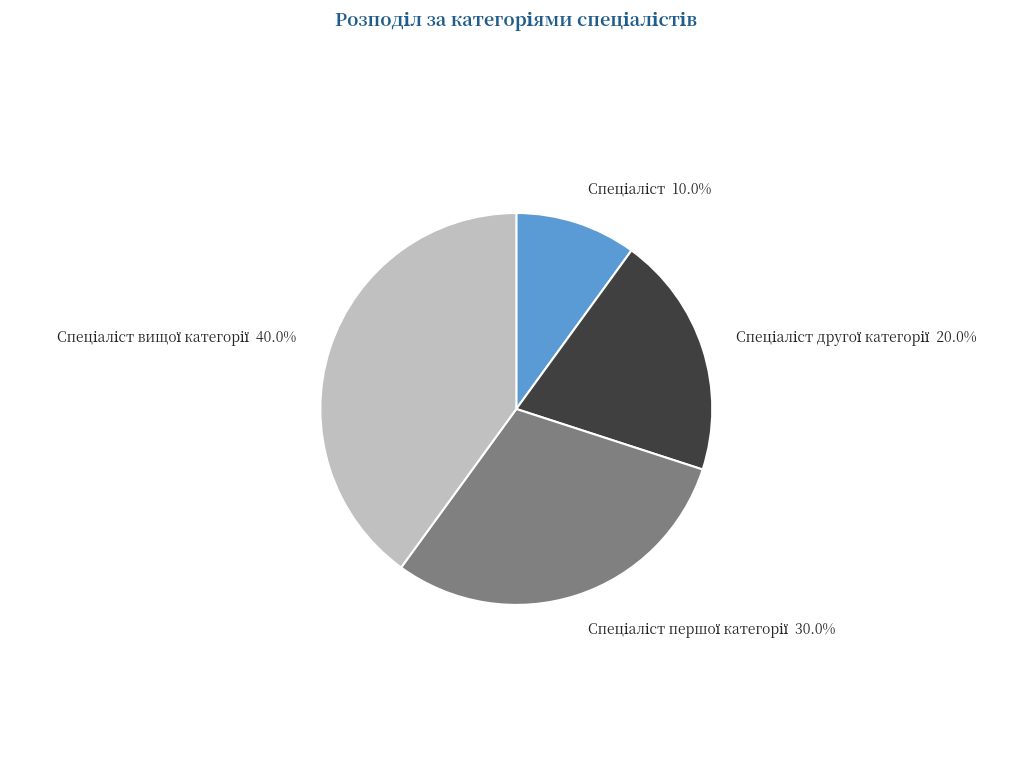

Count the number of slices in the pie.

4